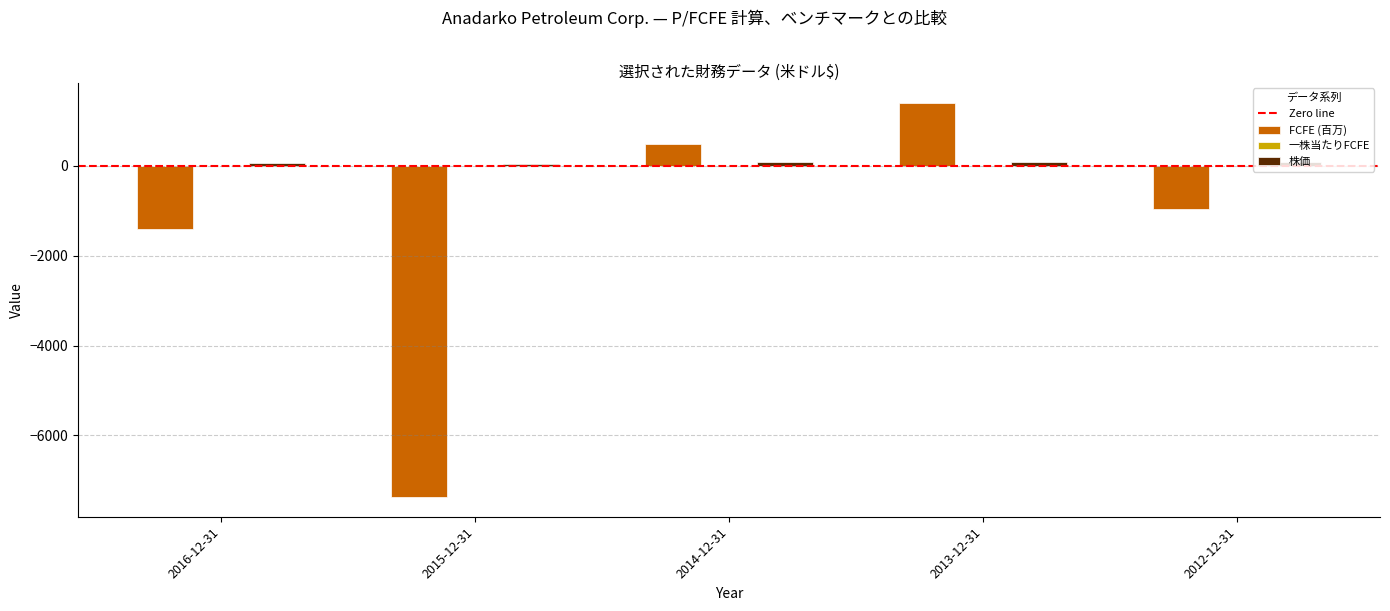

Between 2015-12-31 and 2012-12-31, which series saw the biggest shift?

FCFE (百万)